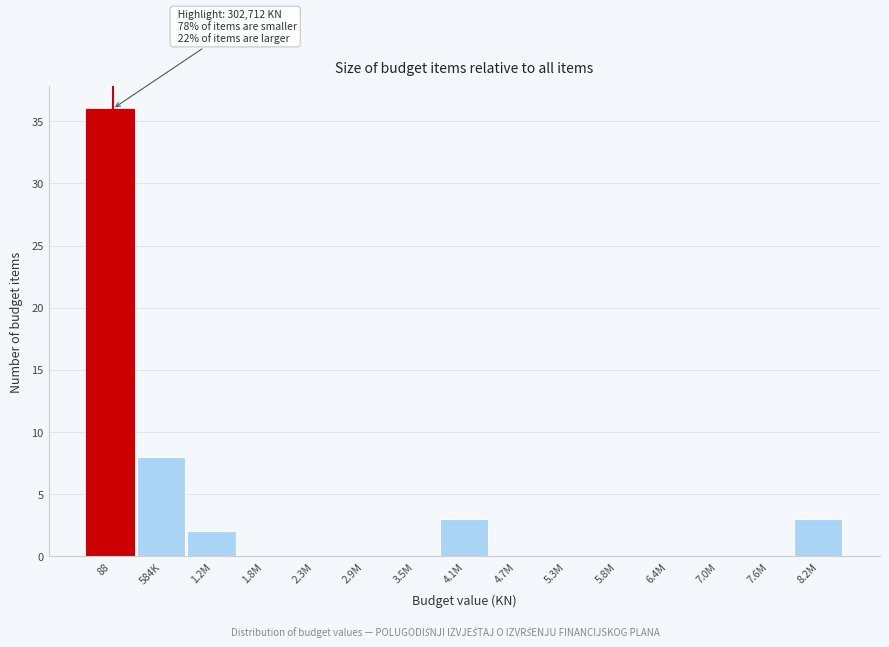

Reading right to left, extract all data points from this chart.

8.2M=3	7.6M=0	7.0M=0	6.4M=0	5.8M=0	5.3M=0	4.7M=0	4.1M=3	3.5M=0	2.9M=0	2.3M=0	1.8M=0	1.2M=2	584K=8	88=36